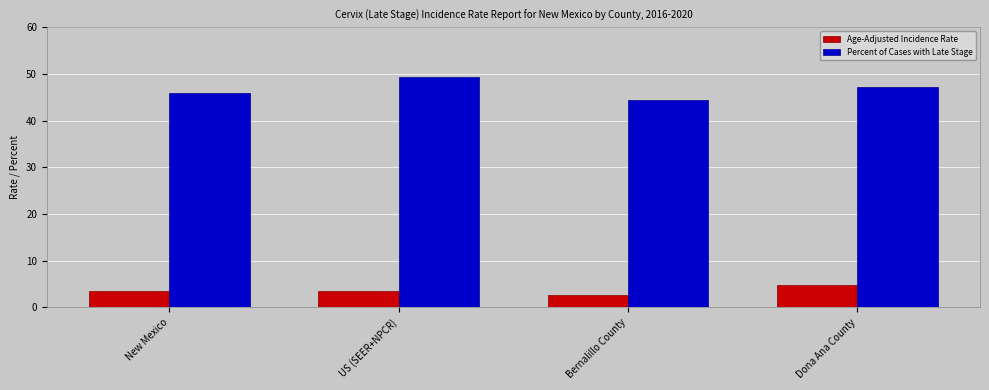

What is the difference between the second highest and second lowest values in the Age-Adjusted Incidence Rate series?

0.1